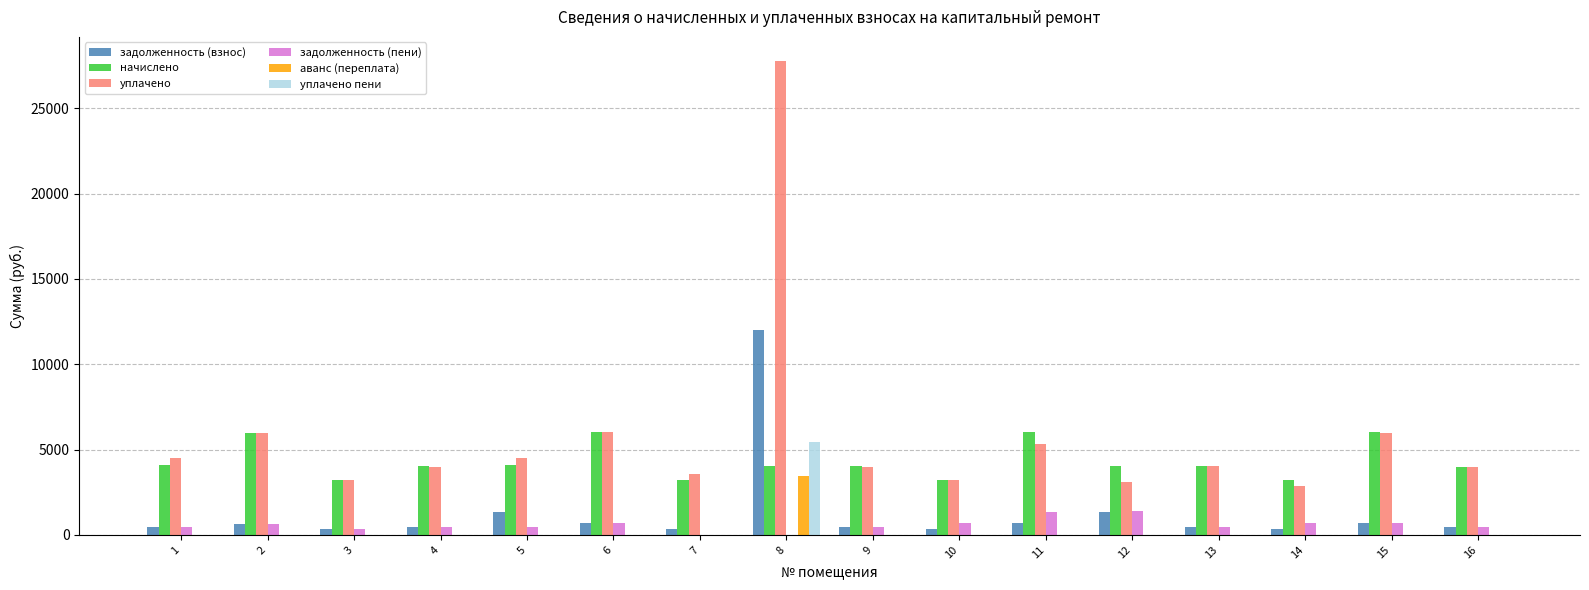

Count the number of categories in the chart.

16